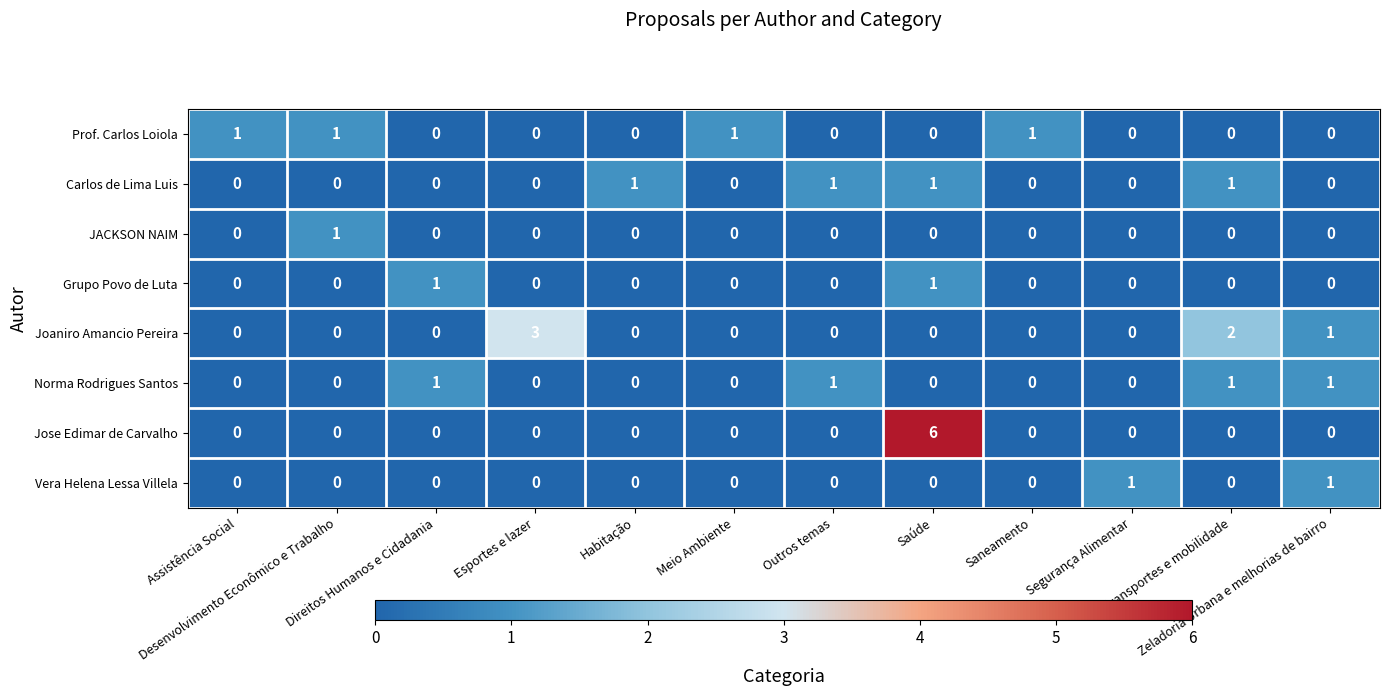

Which series has the largest range (max minus min)?

Jose Edimar de Carvalho